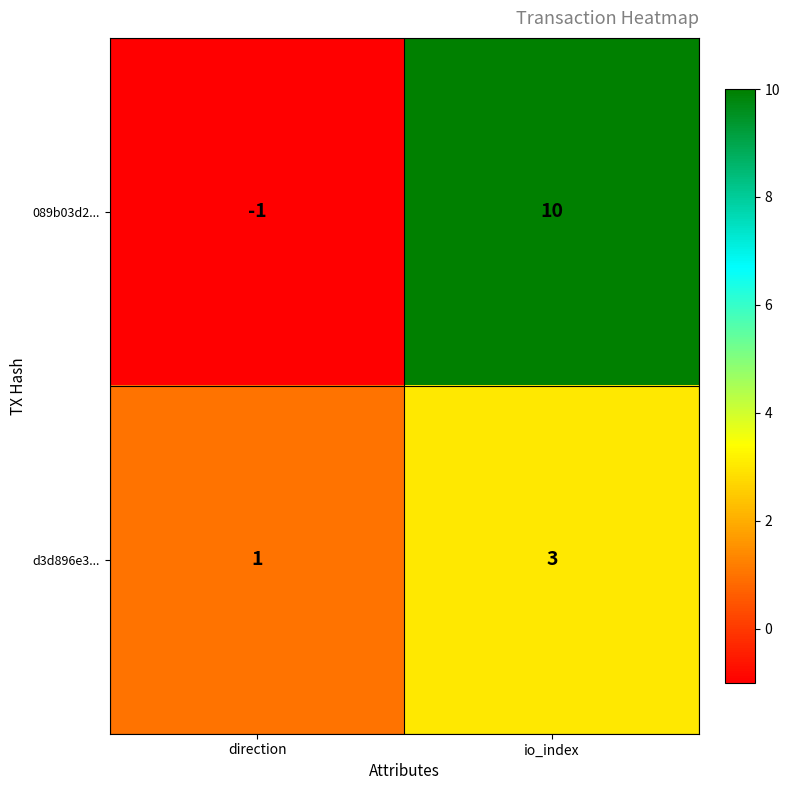

The value of d3d896e3... at direction is 0. True or false?

False